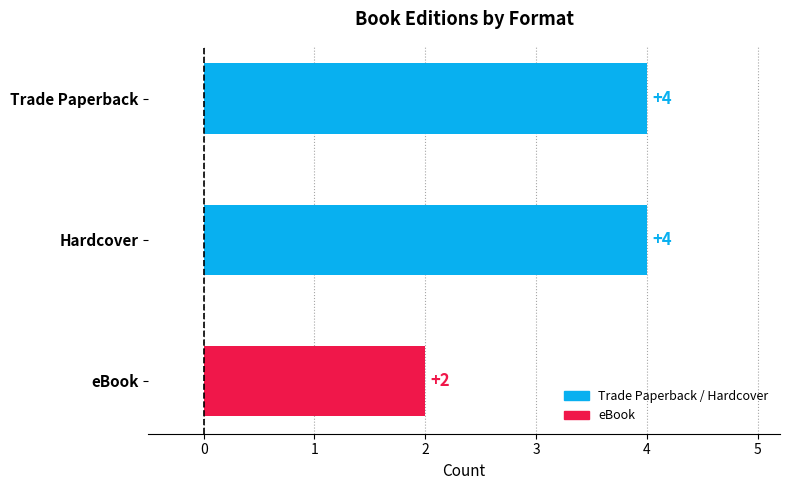

Reading top to bottom, transcribe all the data shown in this chart.

Trade Paperback=4	Hardcover=4	eBook=2